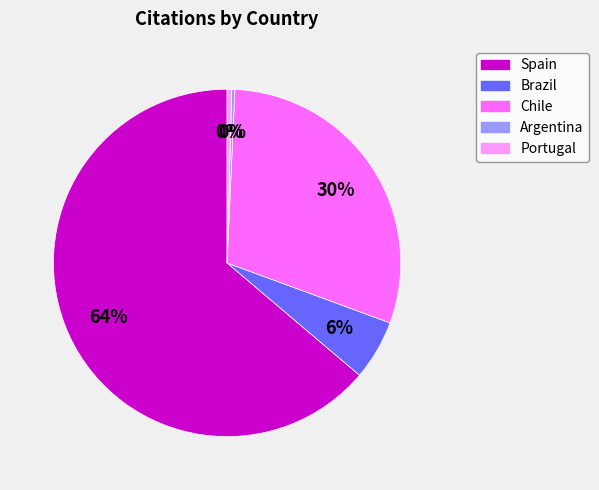

What is the majority slice?

Spain